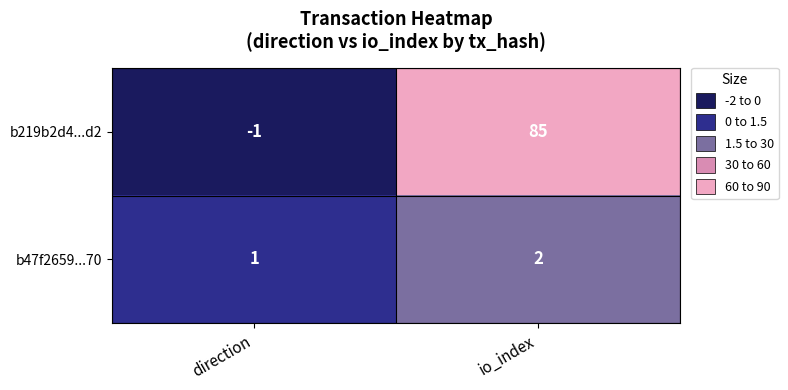

Rank the series by their average value, from lowest to highest.

b47f2659...70, b219b2d4...d2